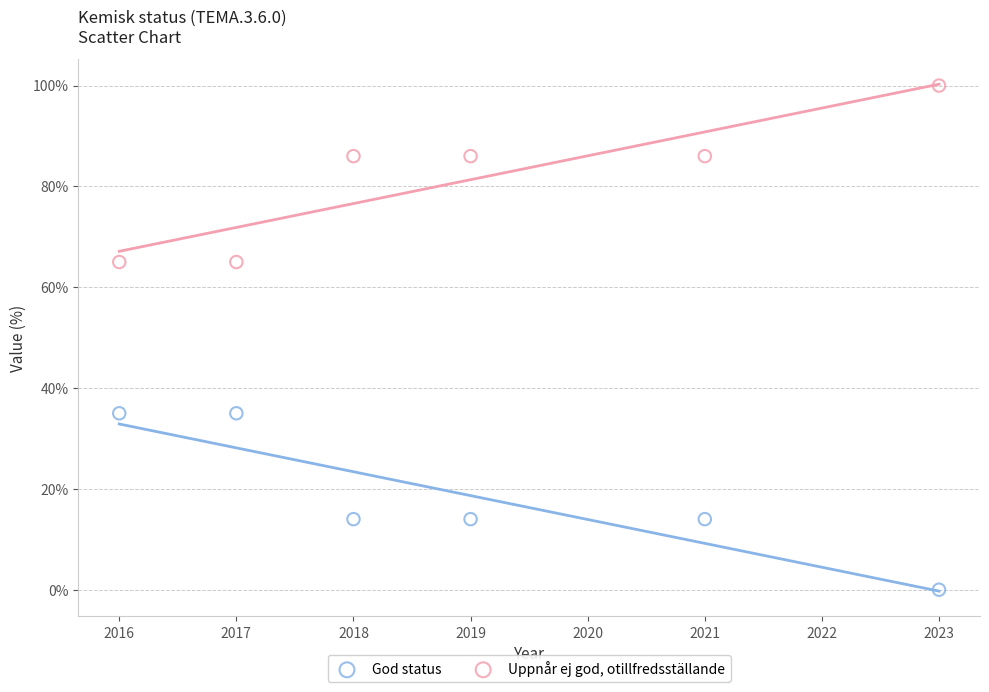

Which series reaches the minimum Y coordinate?

God status